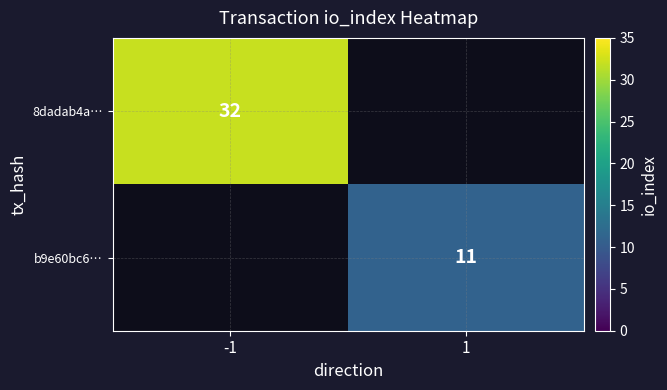

The 8dadab4a… series shows 20 at -1. True or false?

False